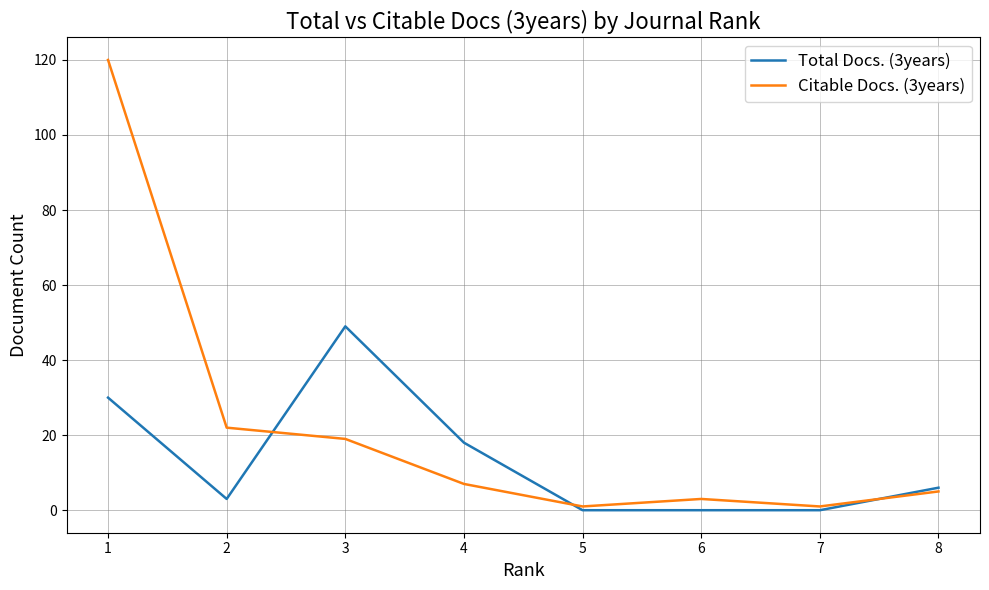

How many values in Total Docs. (3years) are above zero?

5